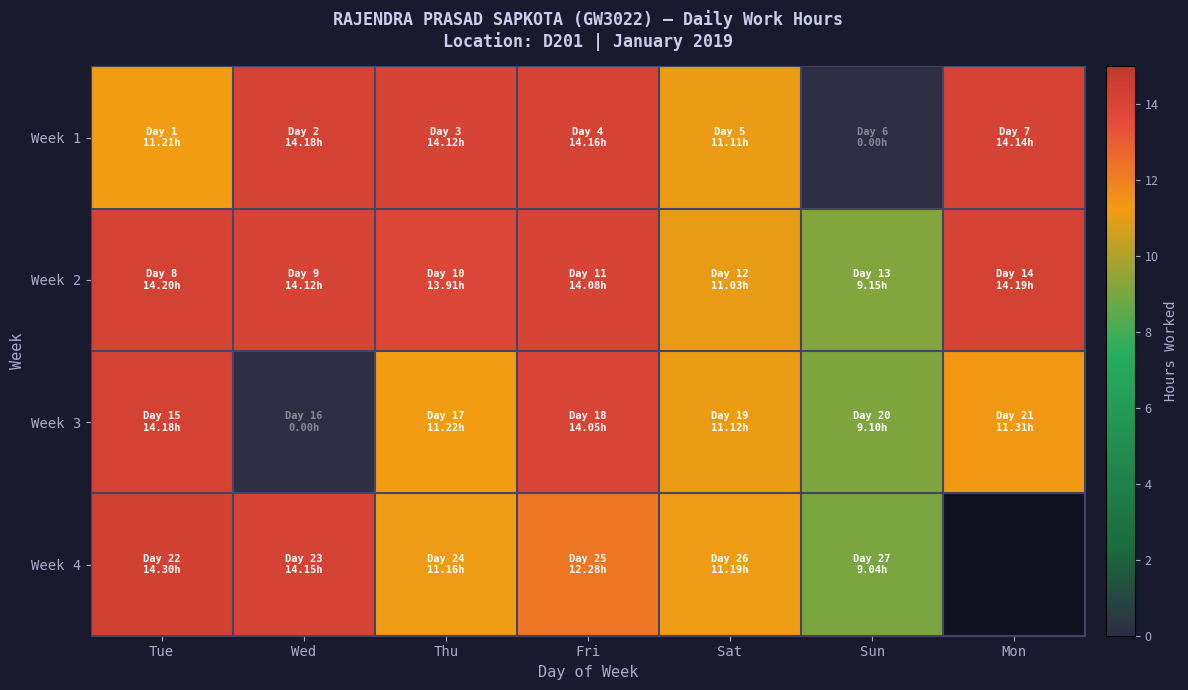

Count the number of data series in this chart.

4